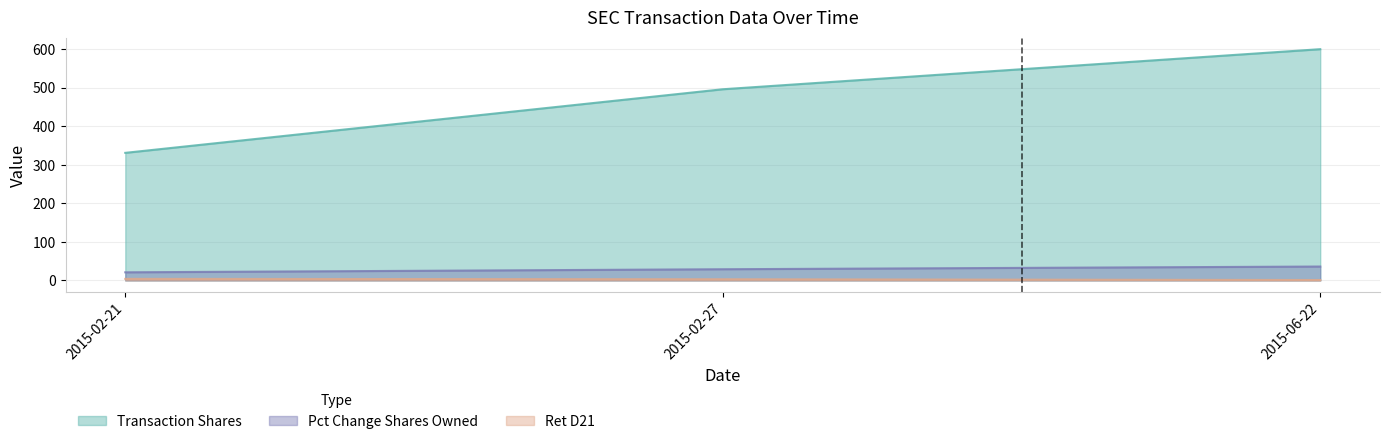

True or false: transactionShares has a value of 925 at 2015-06-22.

False